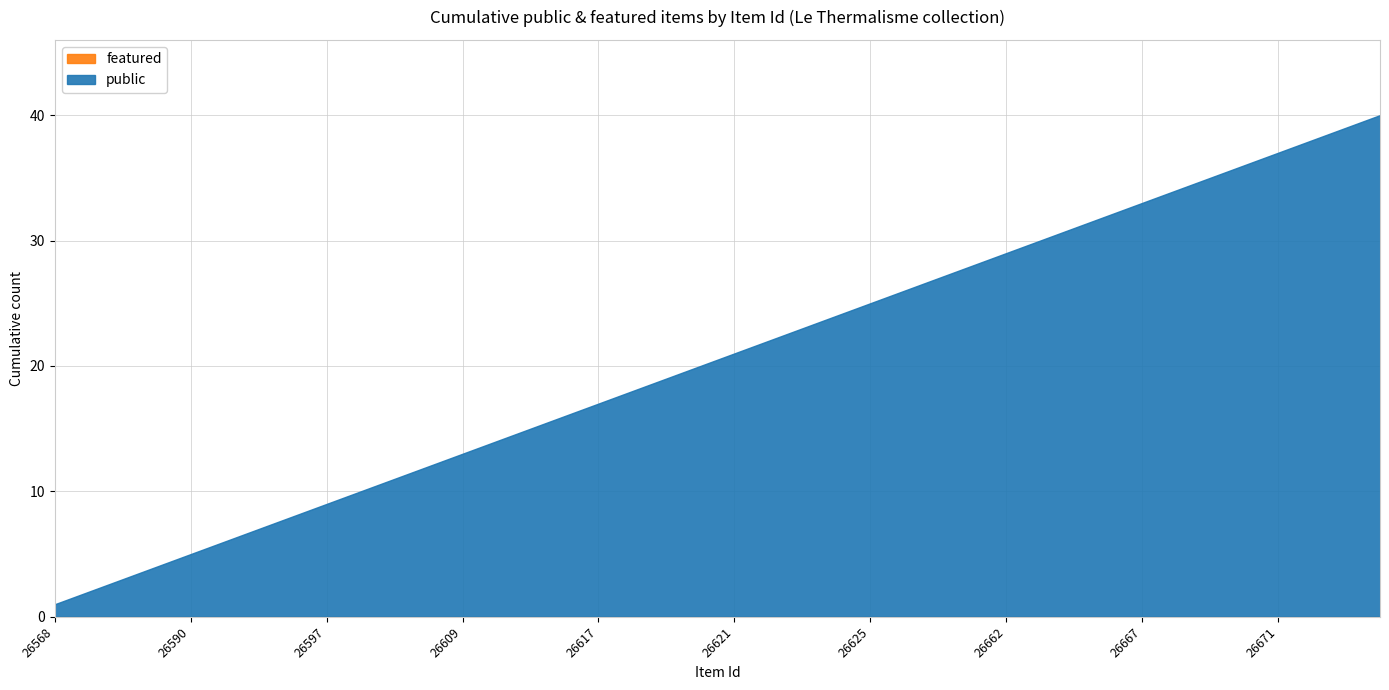

How many lines are shown in the chart?

2